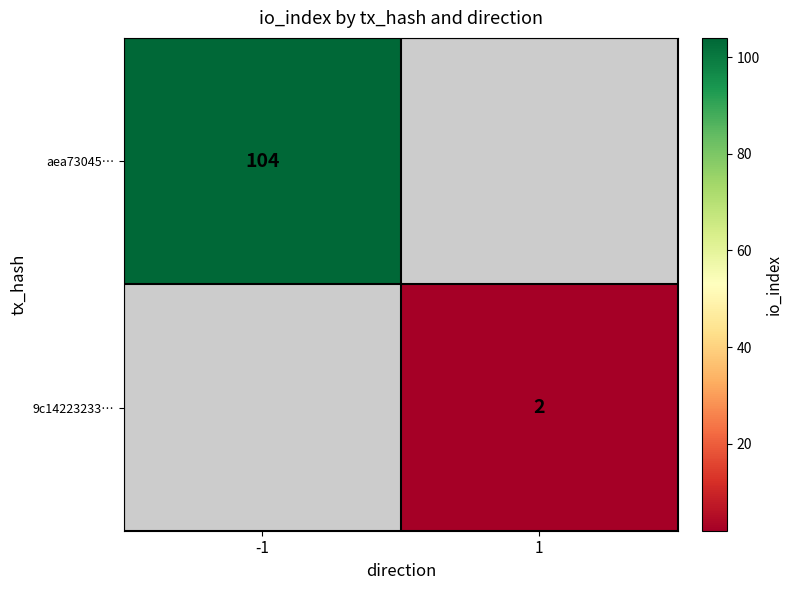

The aea73045… series shows 104 at -1. True or false?

True